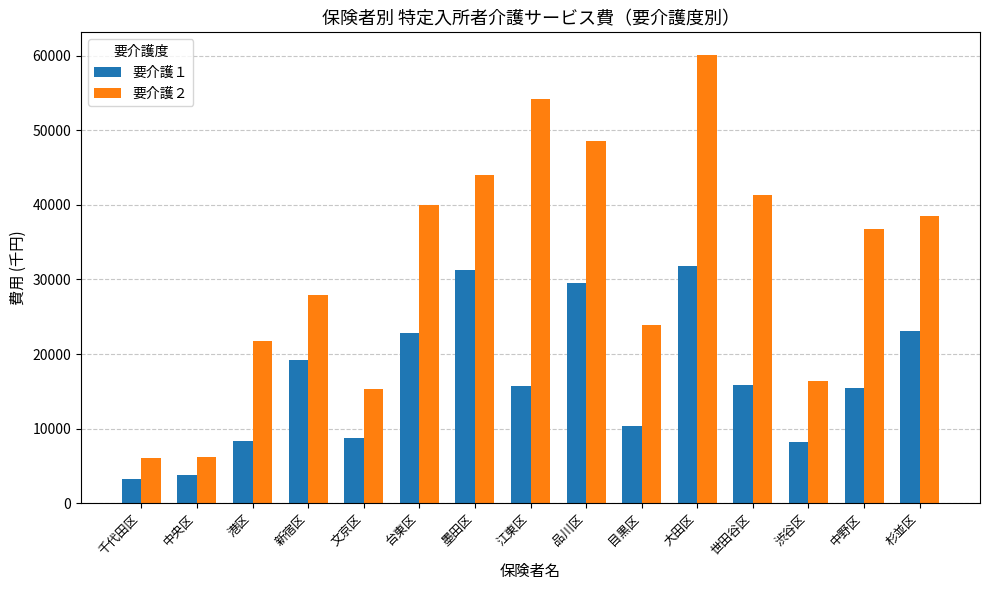

The 要介護１ series shows 8330.4 at 港区. True or false?

True